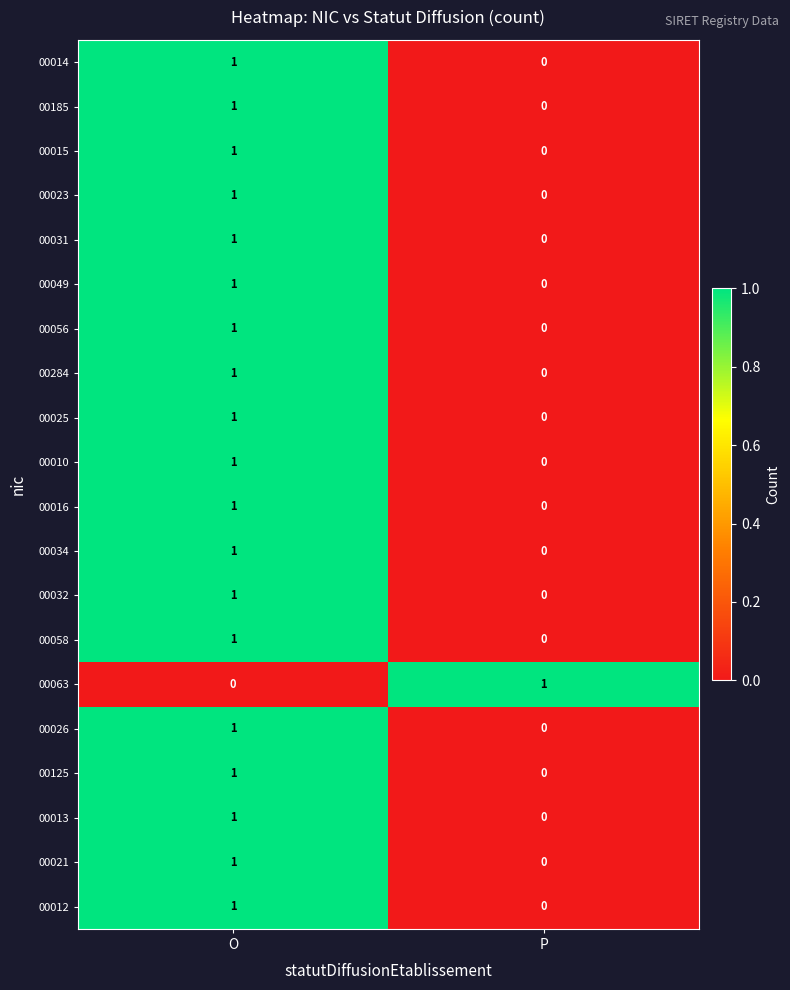

How many data points does each series have?

2